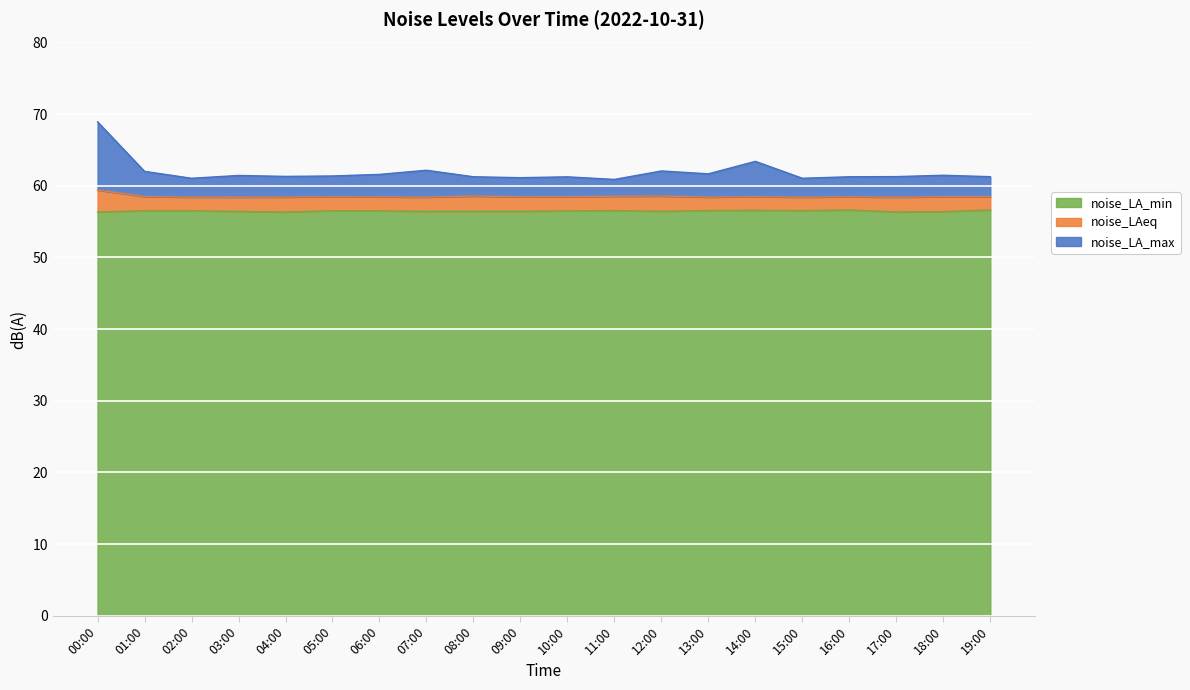

At which category does the chart reach its peak across all series?

00:00